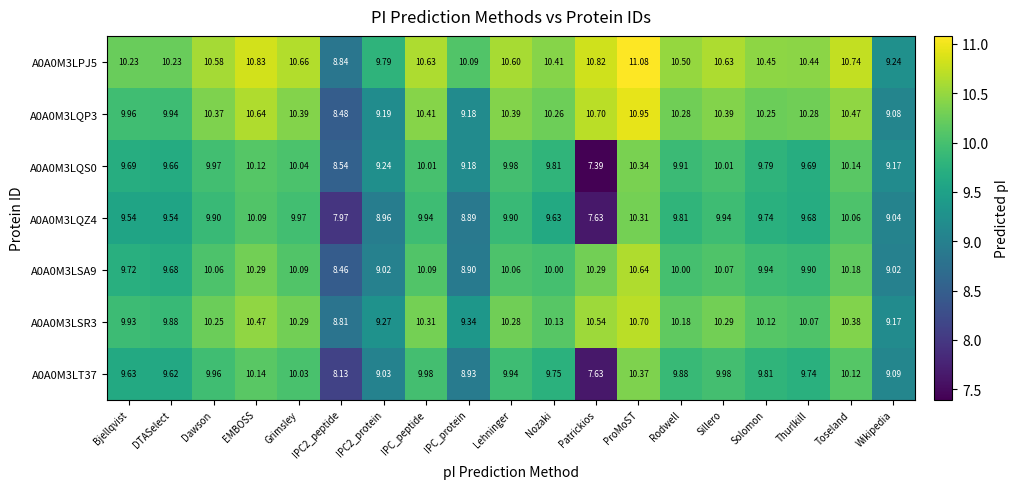

Between IPC_protein and Thurlkill, which series saw the biggest shift?

A0A0M3LQP3